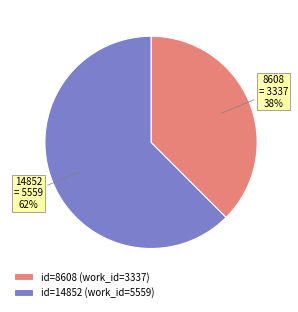

What is the smallest slice in the pie chart?

8608